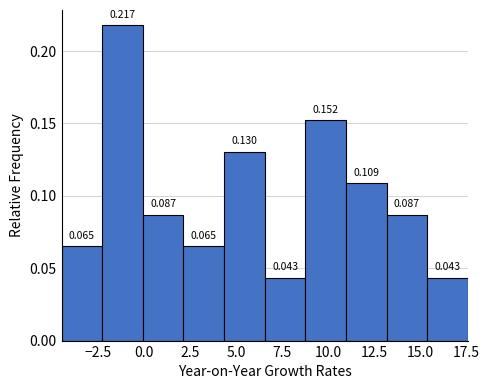

How tall is the bar that spans -4.5 to -2.5 on the x-axis? The bar edges are not printed on the chart, so give them approximately, as read against the axis.

0.065